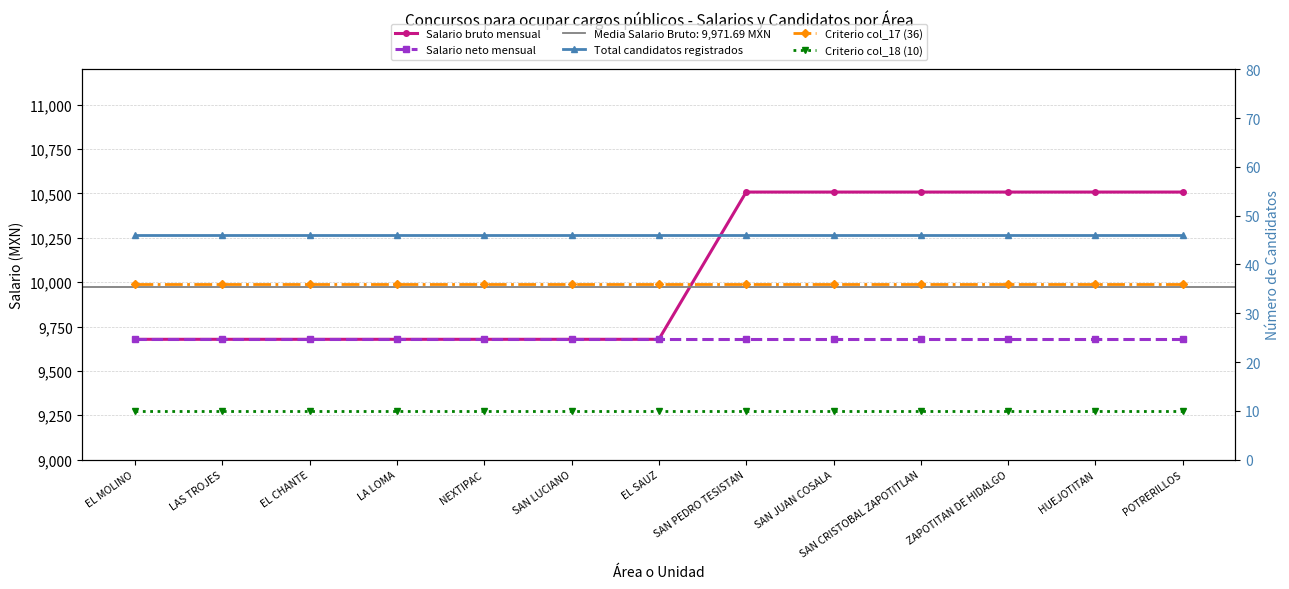

Is it true that Total candidatos registrados equals 75 at SAN CRISTOBAL ZAPOTITLAN?

False